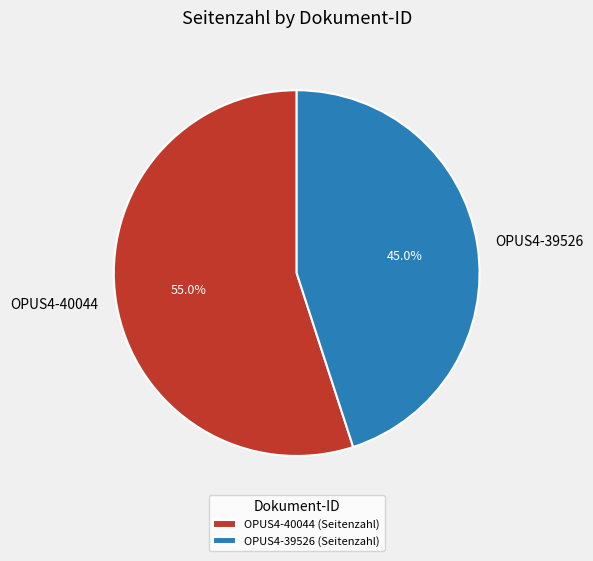

How many slices are in this pie chart?

2